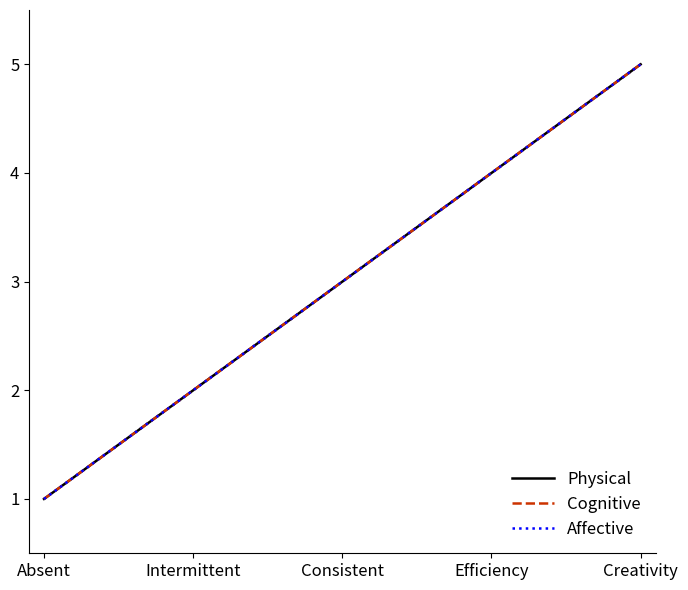

Does the chart display data point markers on the line(s)?

No